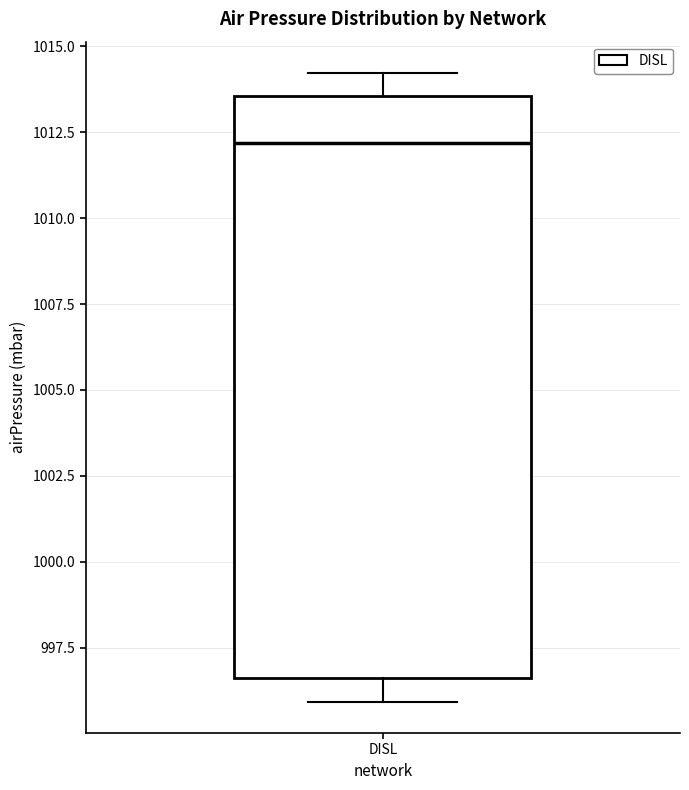

Read this box plot against the y-axis: the position of the median line, the range covered by the box, and the ends of both whiskers. The values are not printed on the chart, so give them approximately, as read against the axis.

median 1012.0, box 996.5 to 1013.5, whiskers 996.0 to 1014.0